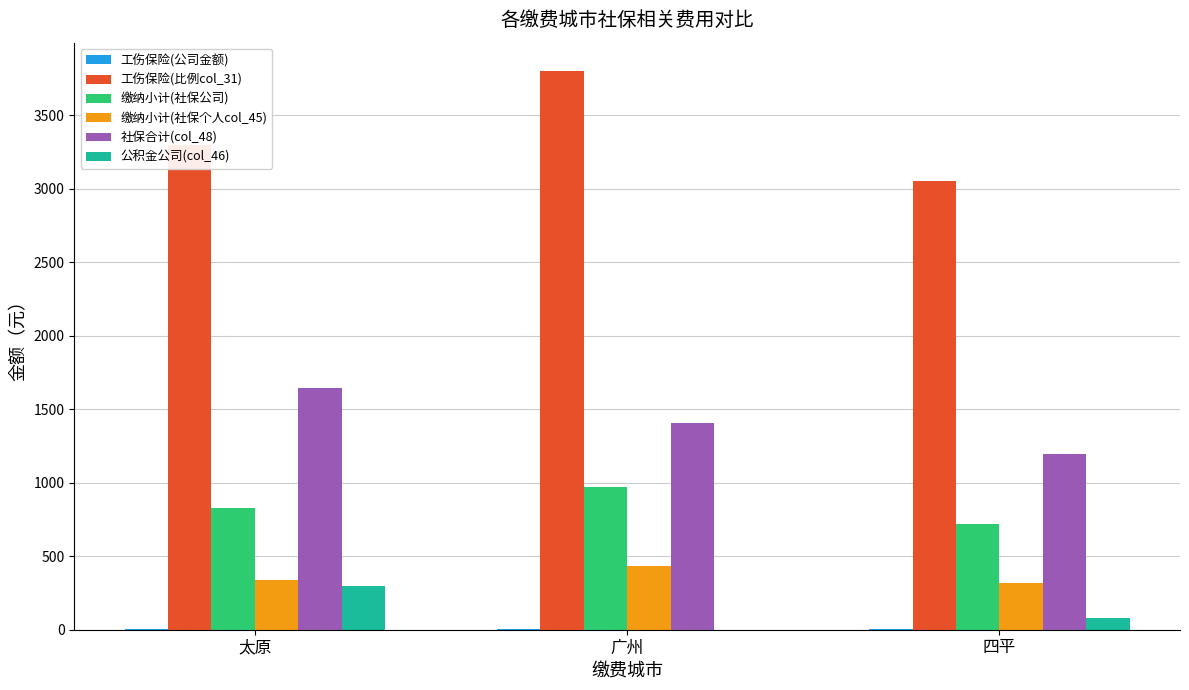

The value of 工伤保险(比例col_31) at 广州 is 2201.6. True or false?

False